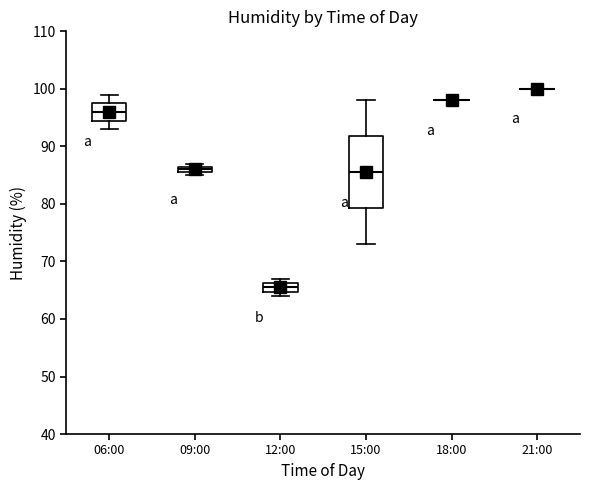

Where is the upper edge of the box for 12:00 on the y-axis? The values are not printed on the chart, so give them approximately, as read against the axis.

66